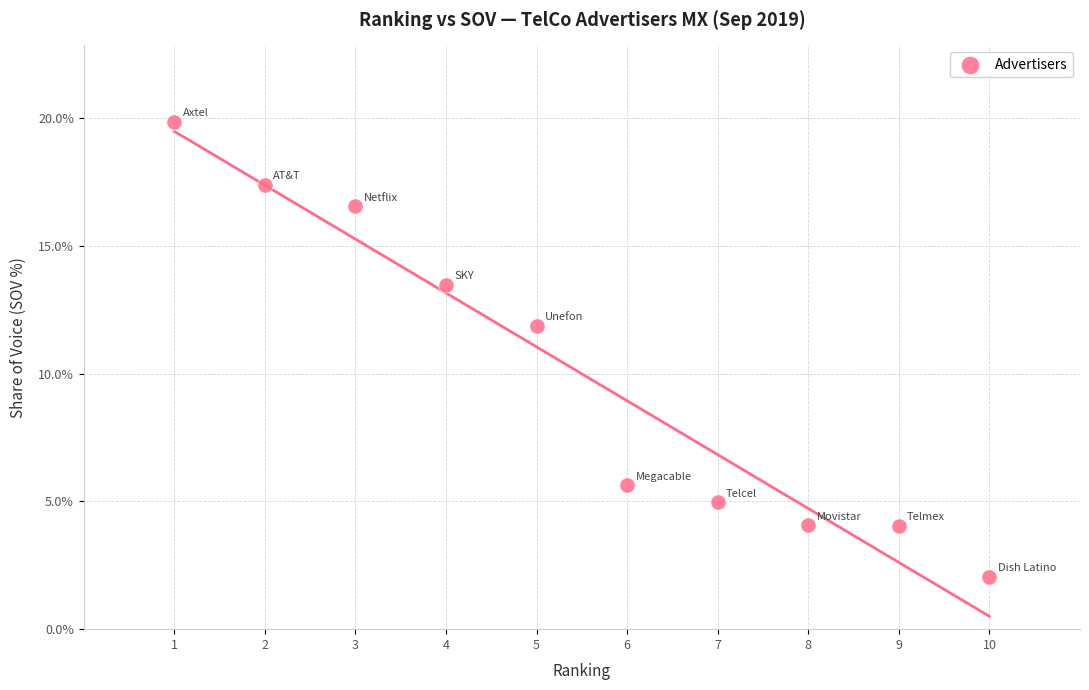

What Y value in the scatter plot is closest to 10?

11.9